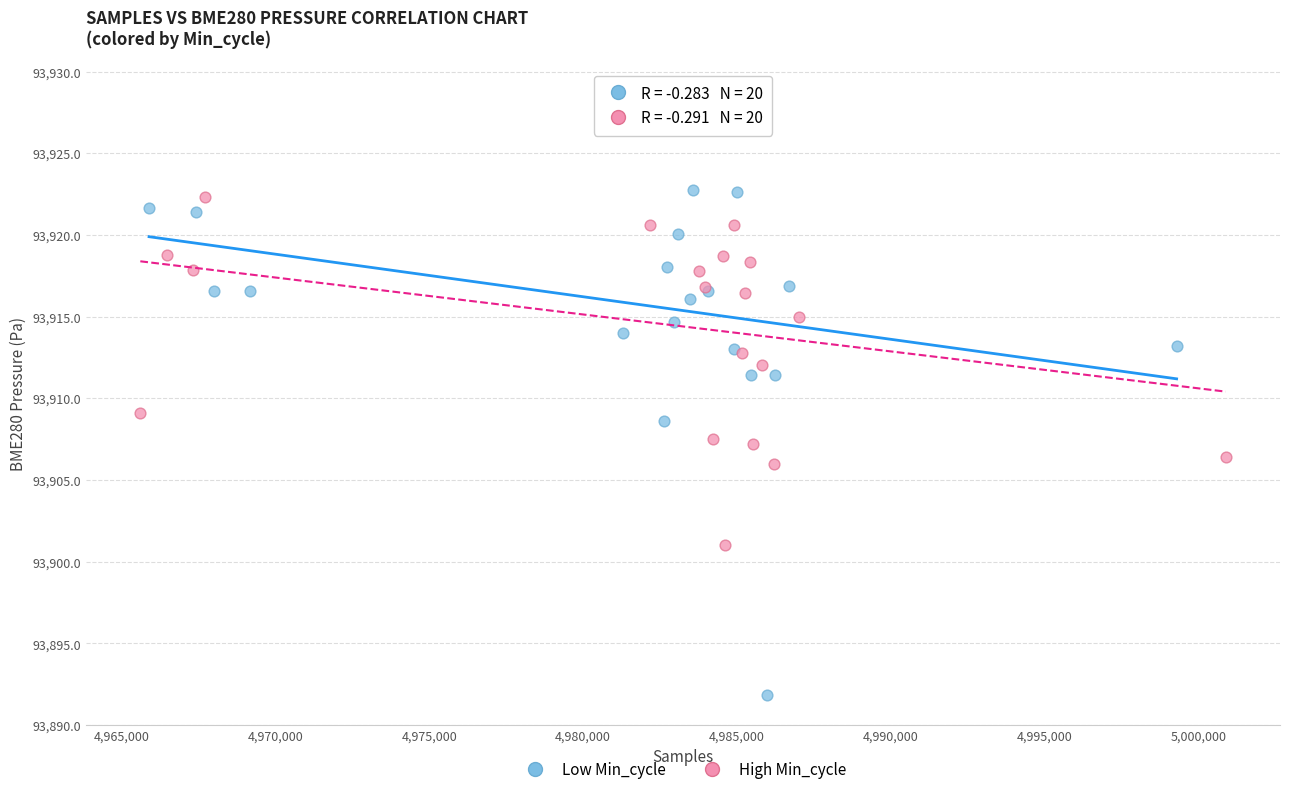

Which series contains the lowest Y value?

Low Min_cycle